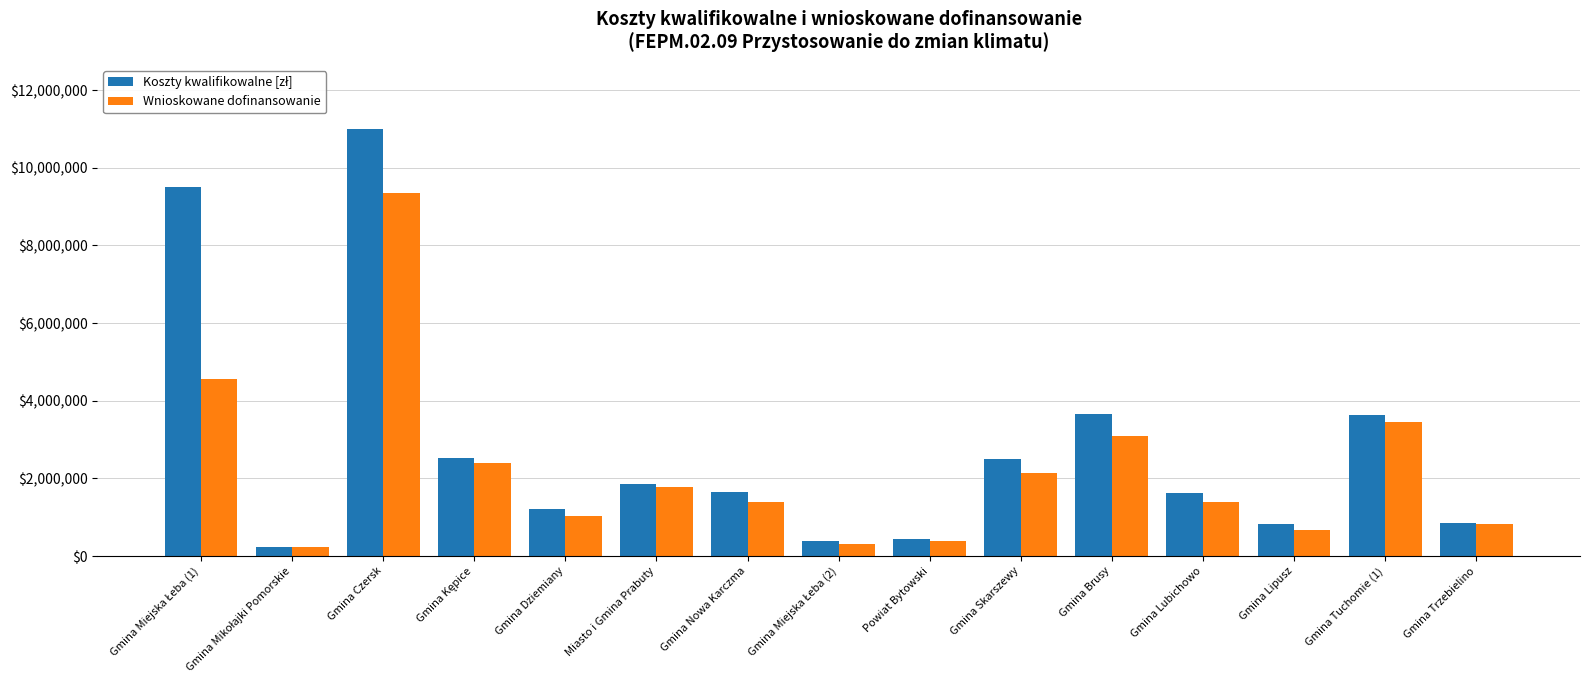

At which category is the sum across all series the highest?

Gmina Czersk